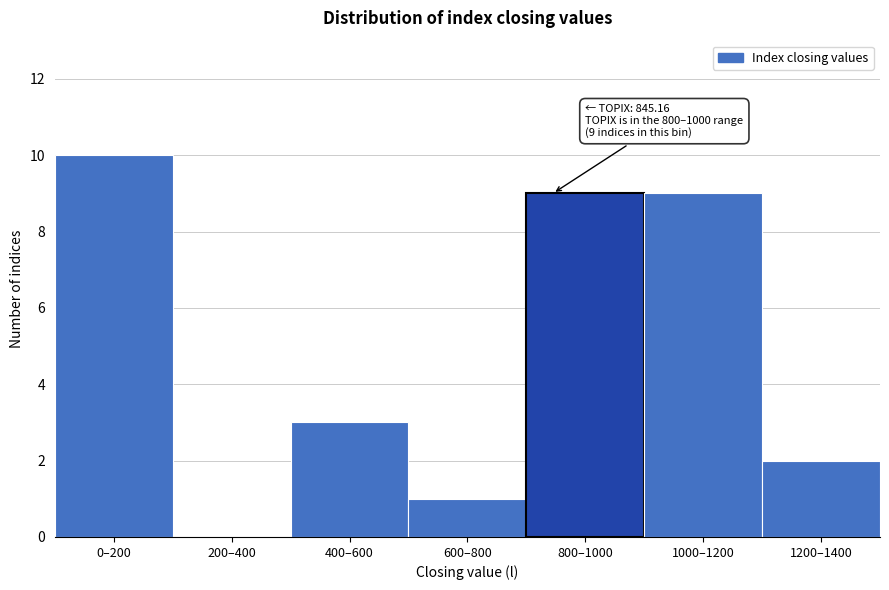

Reading left to right, transcribe all the data shown in this chart.

0–200=10	200–400=0	400–600=3	600–800=1	800–1000=9	1000–1200=9	1200–1400=2